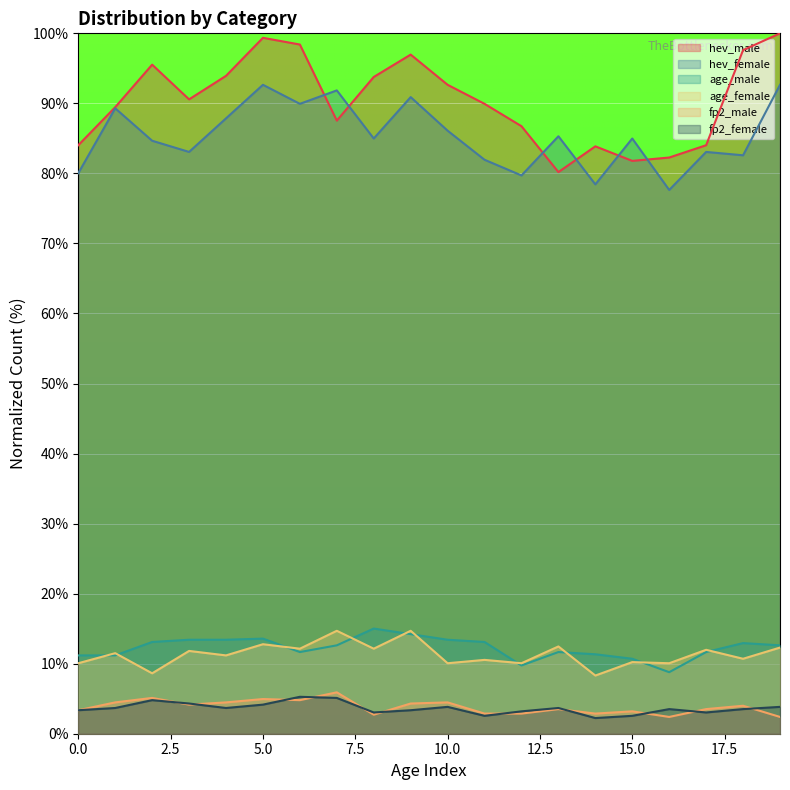

What is the maximum value shown in the chart?

100.0